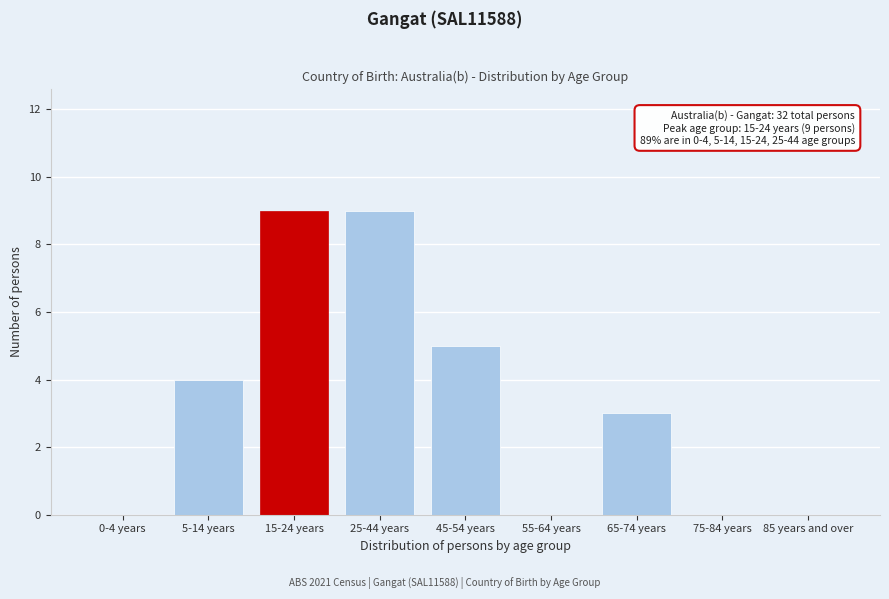

Reading left to right, extract all data points from this chart.

0-4 years=0	5-14 years=4	15-24 years=9	25-44 years=9	45-54 years=5	55-64 years=0	65-74 years=3	75-84 years=0	85 years and over=0